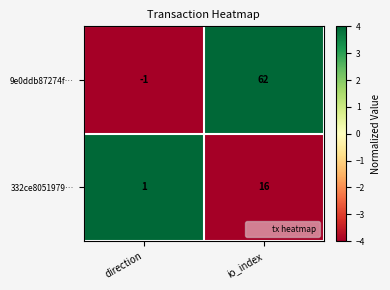

What is the minimum value shown in the chart?

-1